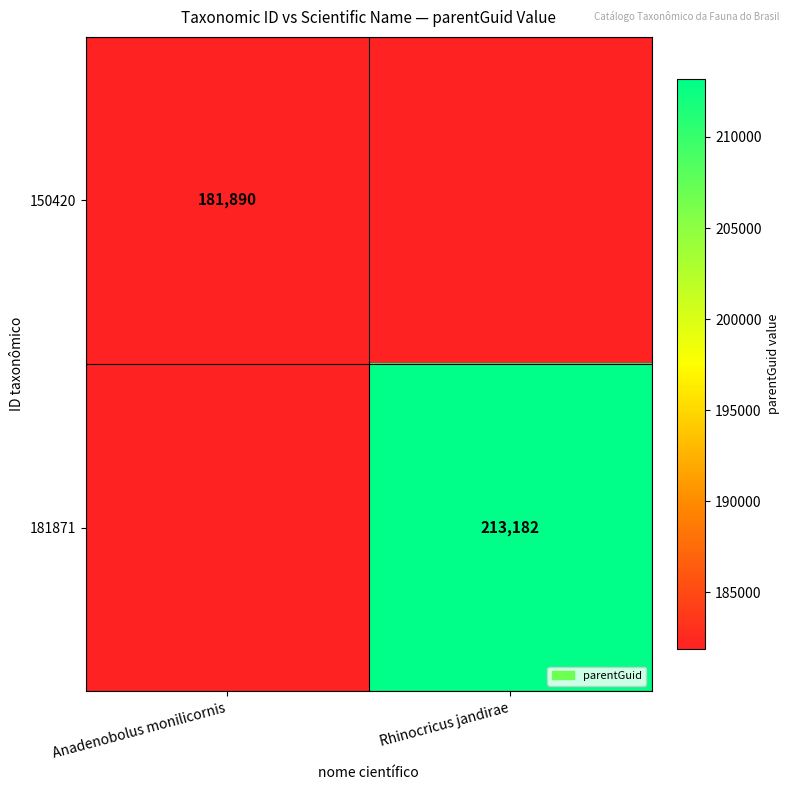

True or false: 181871 has a value of 213182 at Rhinocricus jandirae.

True